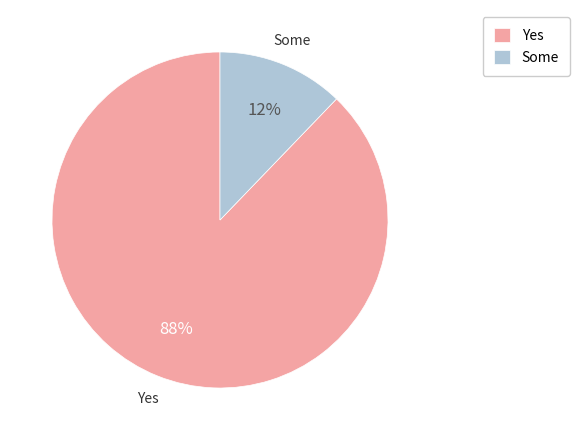

To the nearest percent, what is the average slice percentage?

50%